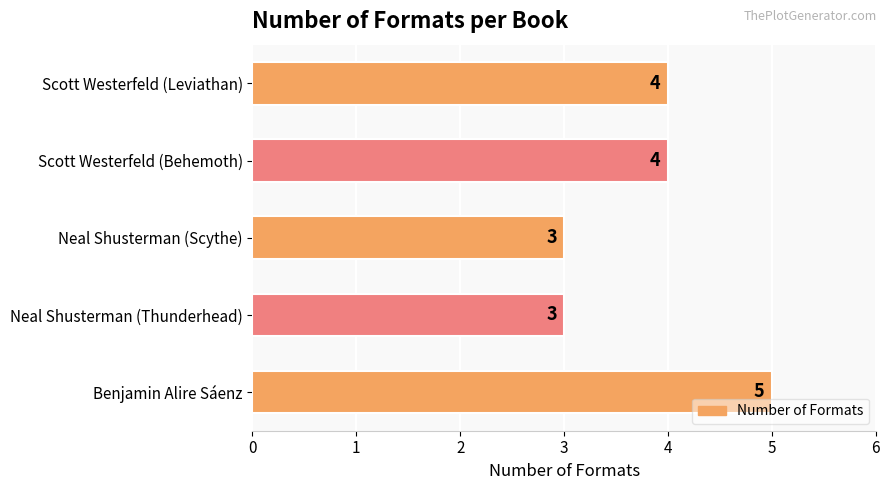

Does the chart contain stacked bars?

No